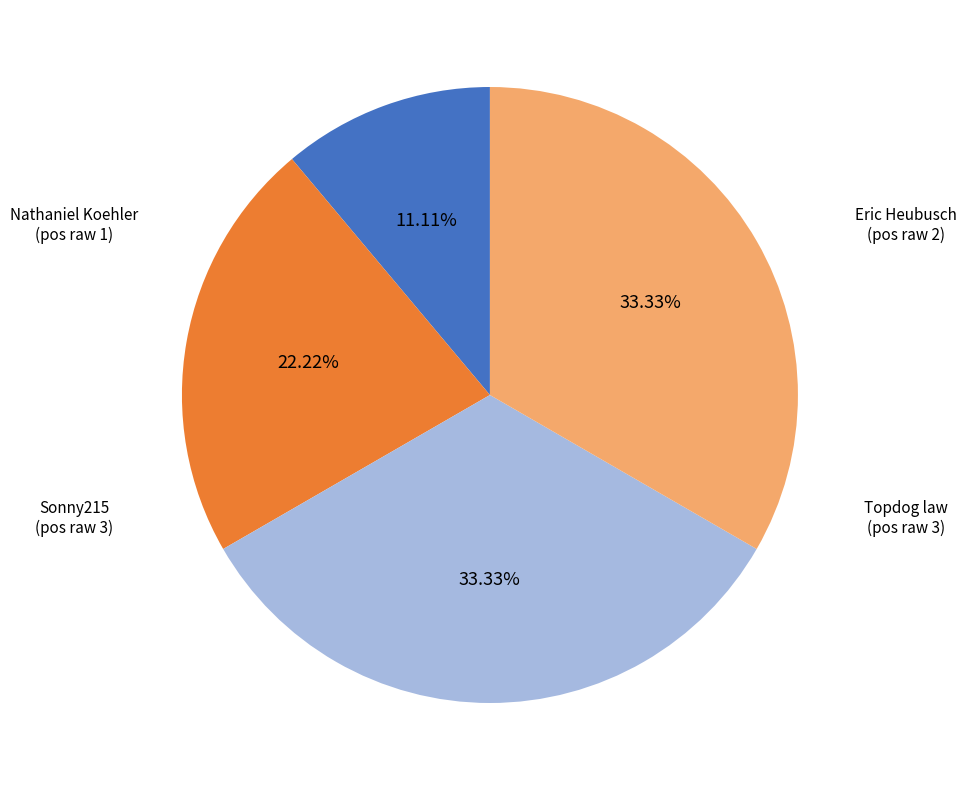

Is the sum of Sonny215 and Eric Heubusch greater than half?

Yes